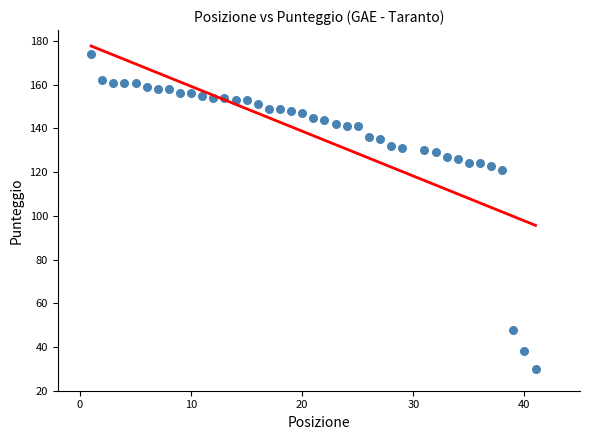

What Y value in the scatter plot is closest to 102?

121